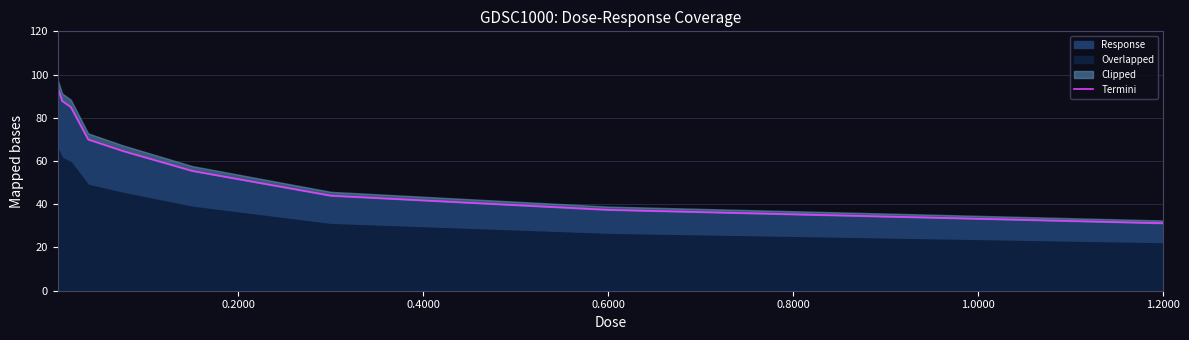

What is the maximum value for Response?

93.7